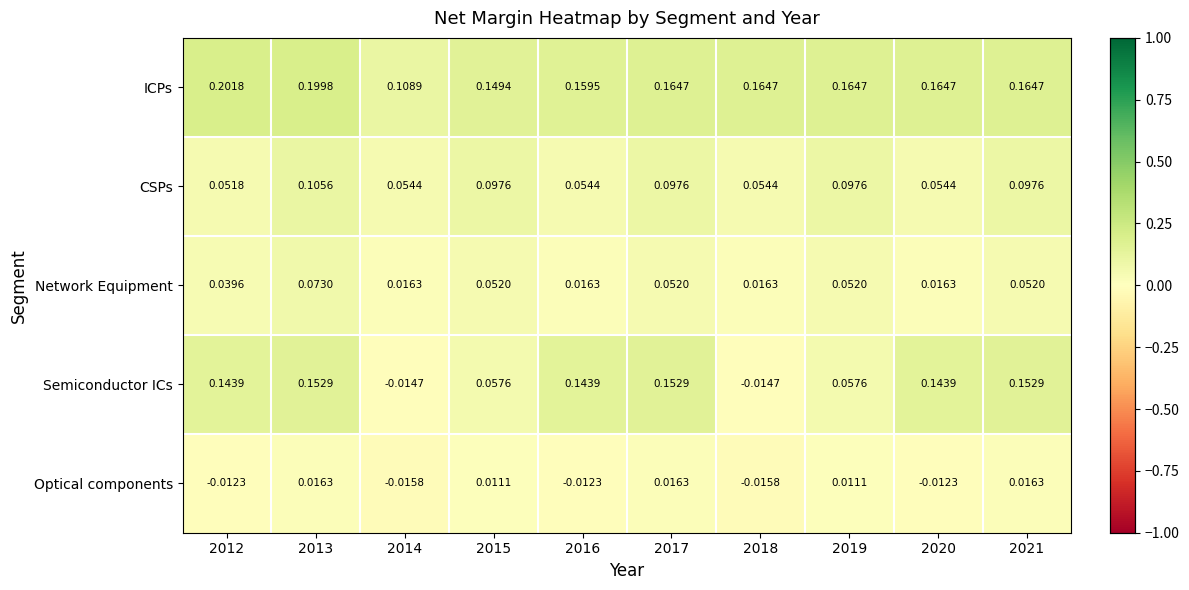

Between 2012 and 2020, which series saw the biggest shift?

ICPs